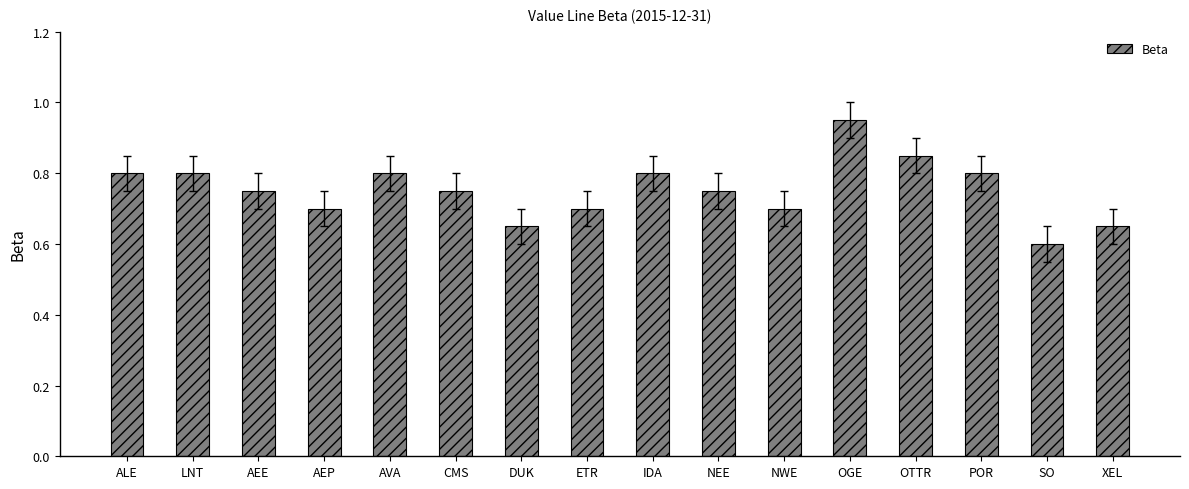

Does the chart contain stacked bars?

No